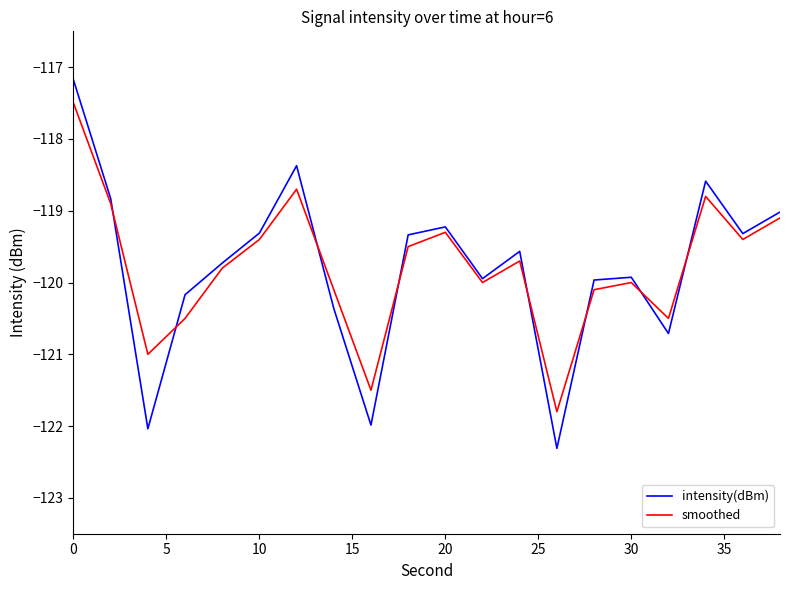

In intensity(dBm), how many points are higher than both neighbors (excluding endpoints)?

5